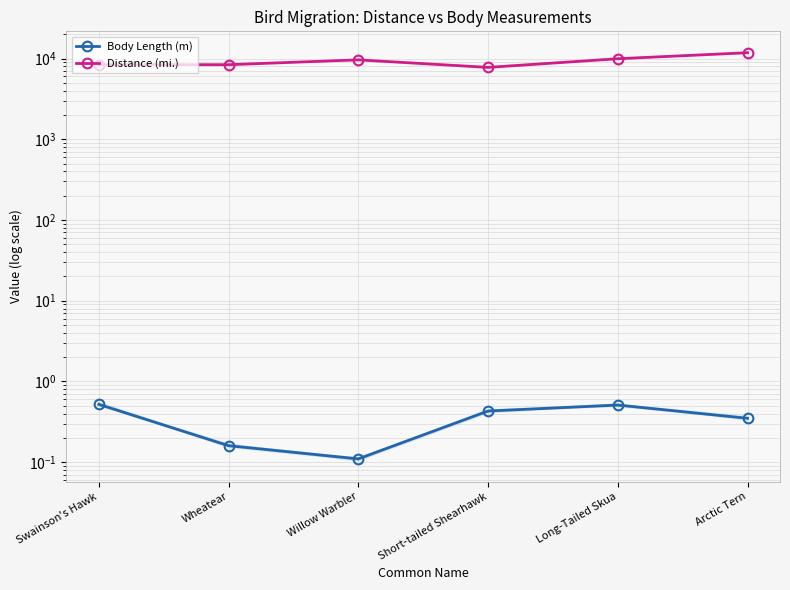

What is the sum of all Body Length (m) values?

2.1